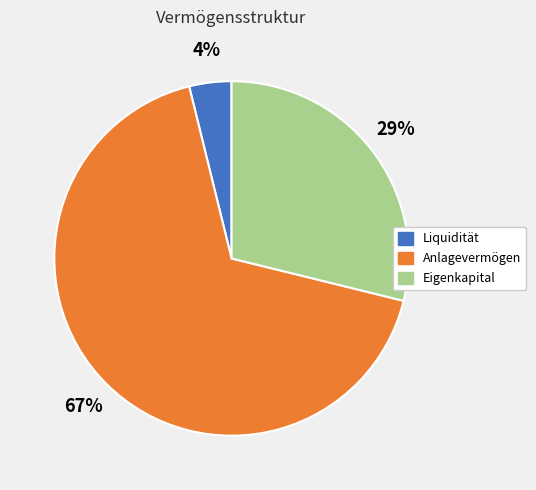

To the nearest percent, what is the difference between the largest and smallest slice percentages?

63%